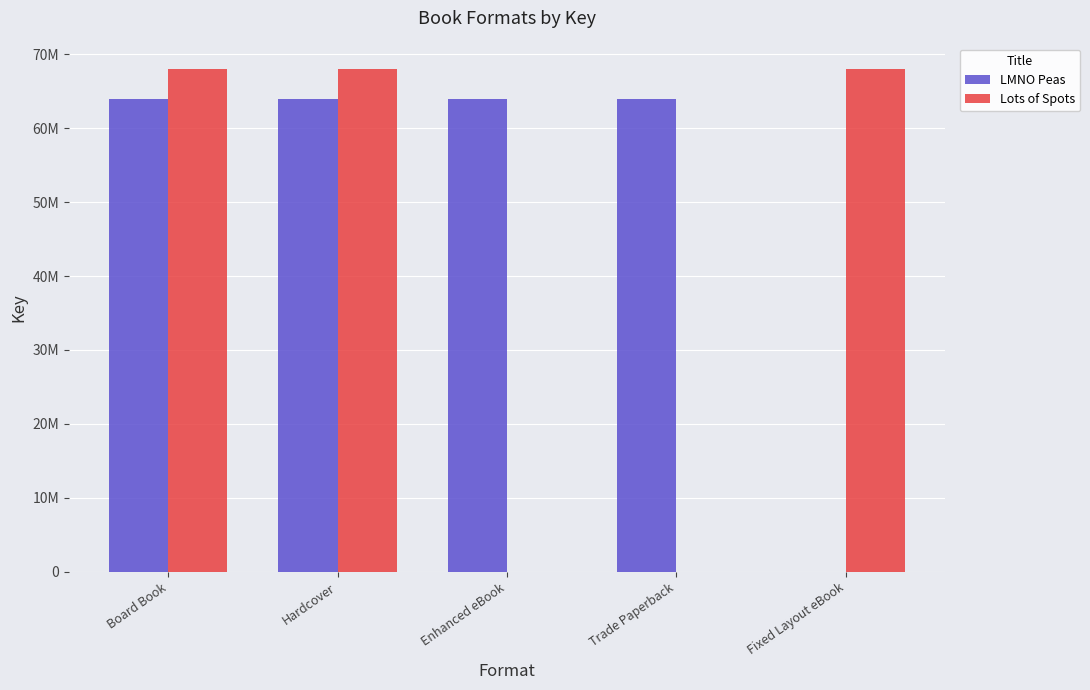

What is the sum of all Lots of Spots values?

204143904